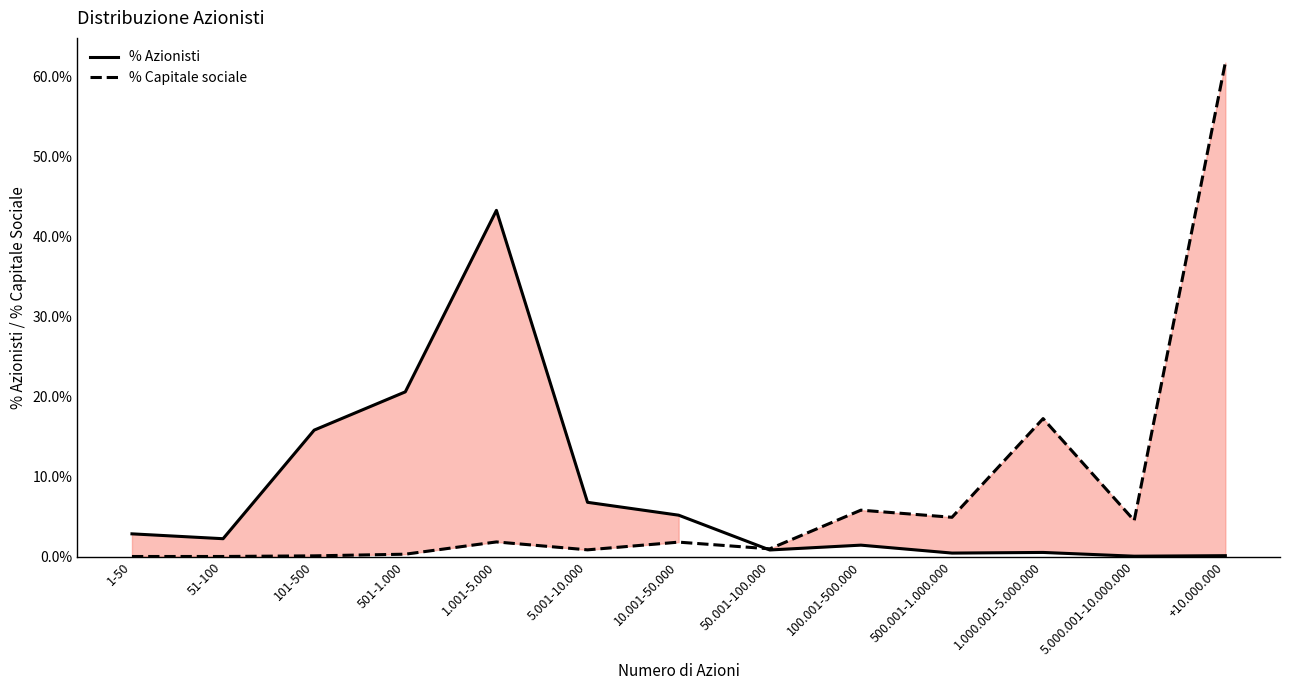

What is the sum of all % Capitale sociale values?

1.0